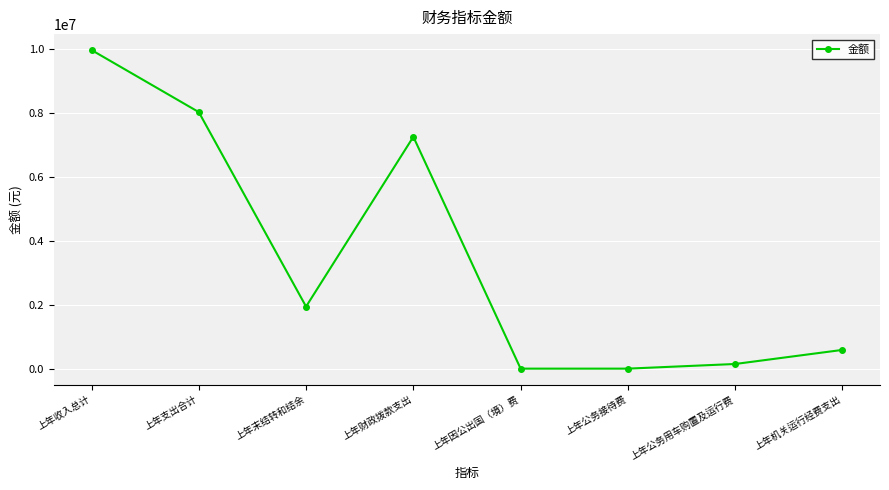

What is the change in value from 上年收入总计 to 上年因公出国（境）费?

-9959416.0